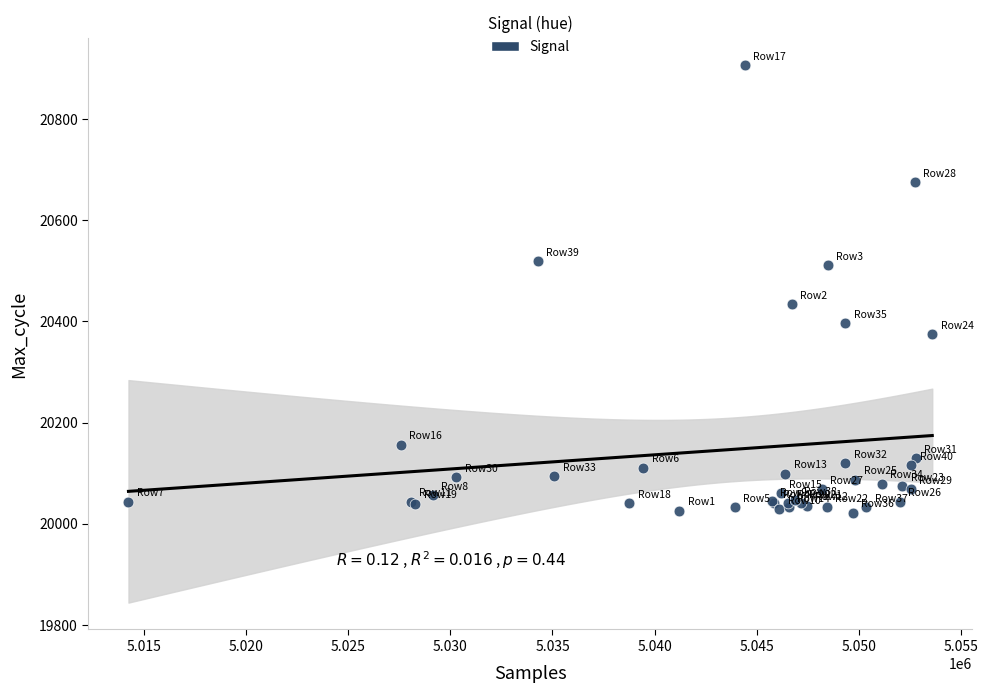

What Y value in the scatter plot is closest to 20464?

20434